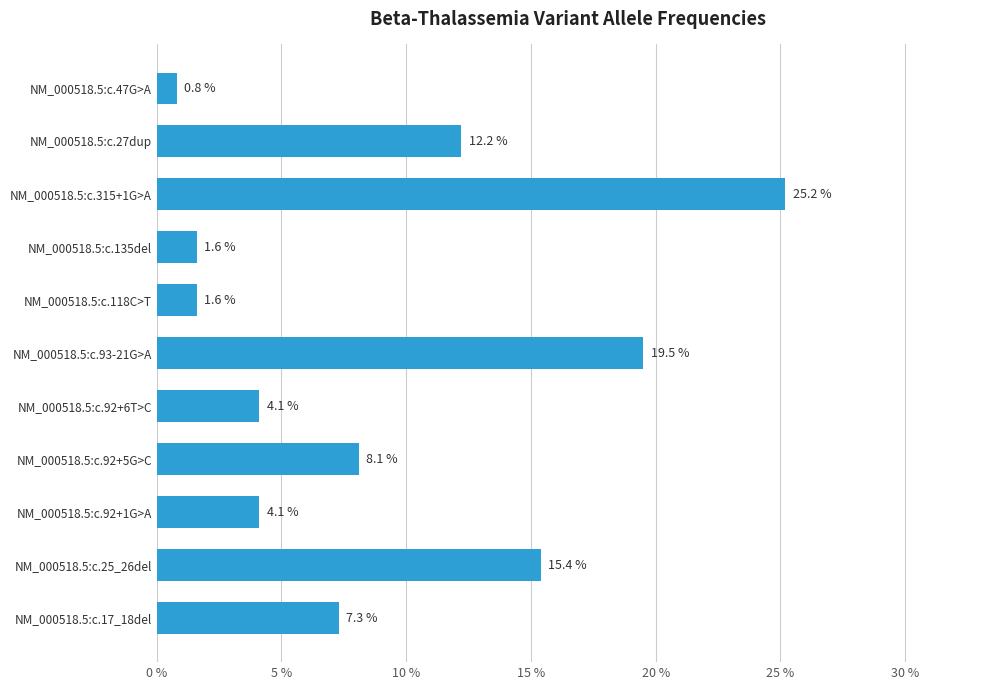

Does the chart contain any negative values?

No